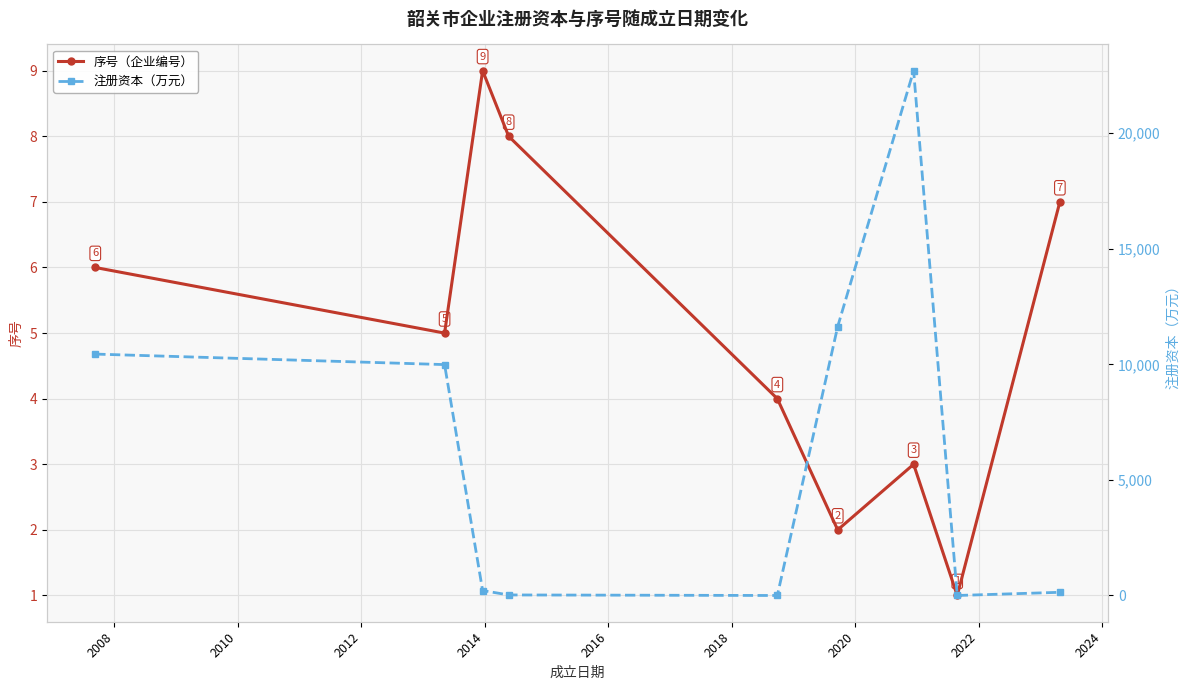

What is the value of the 序号（企业编号） point at the 1st from the left?

6